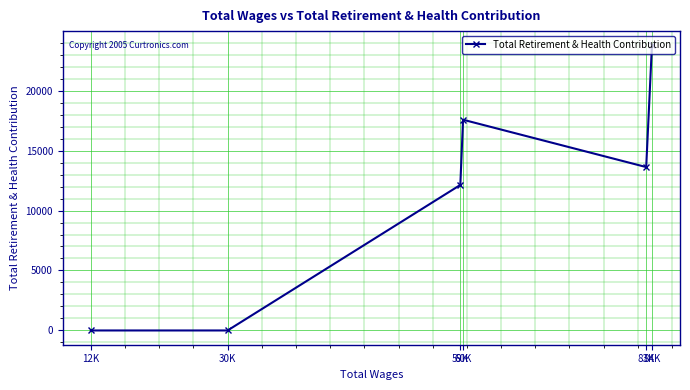

How many data points are above 13621?

2